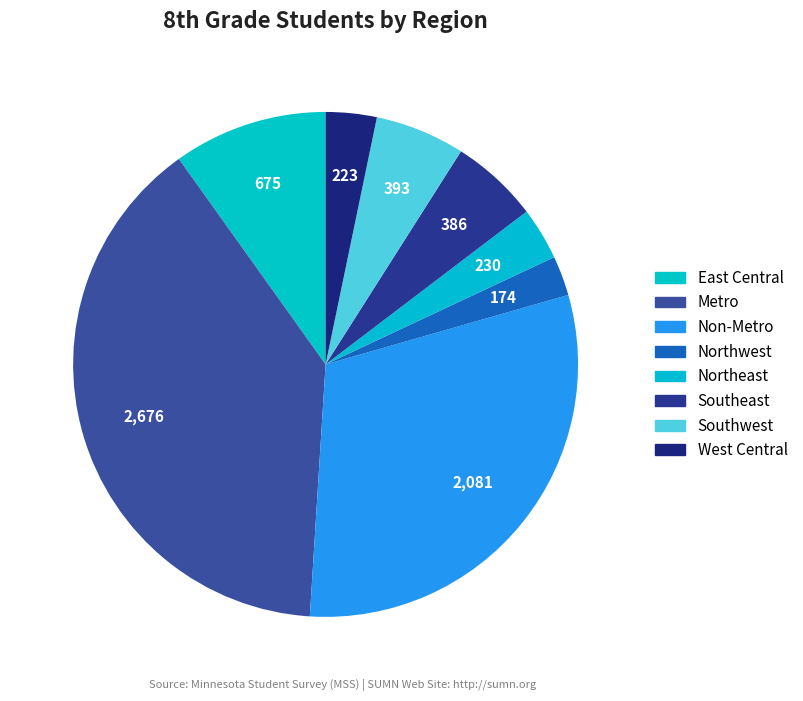

Combined, what portion of the pie is Southwest and Non-Metro?

36.2%